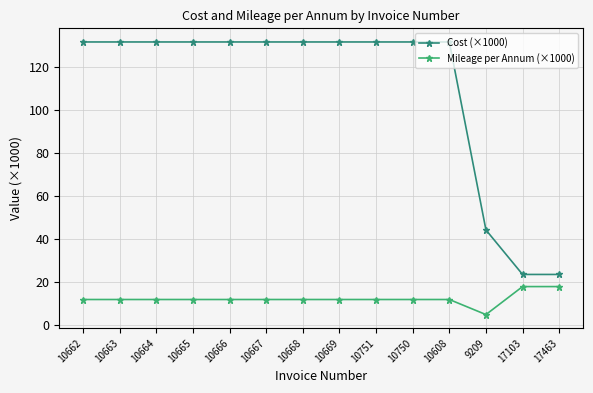

True or false: Mileage per Annum (×1000) and Cost (×1000) cross at least once.

False